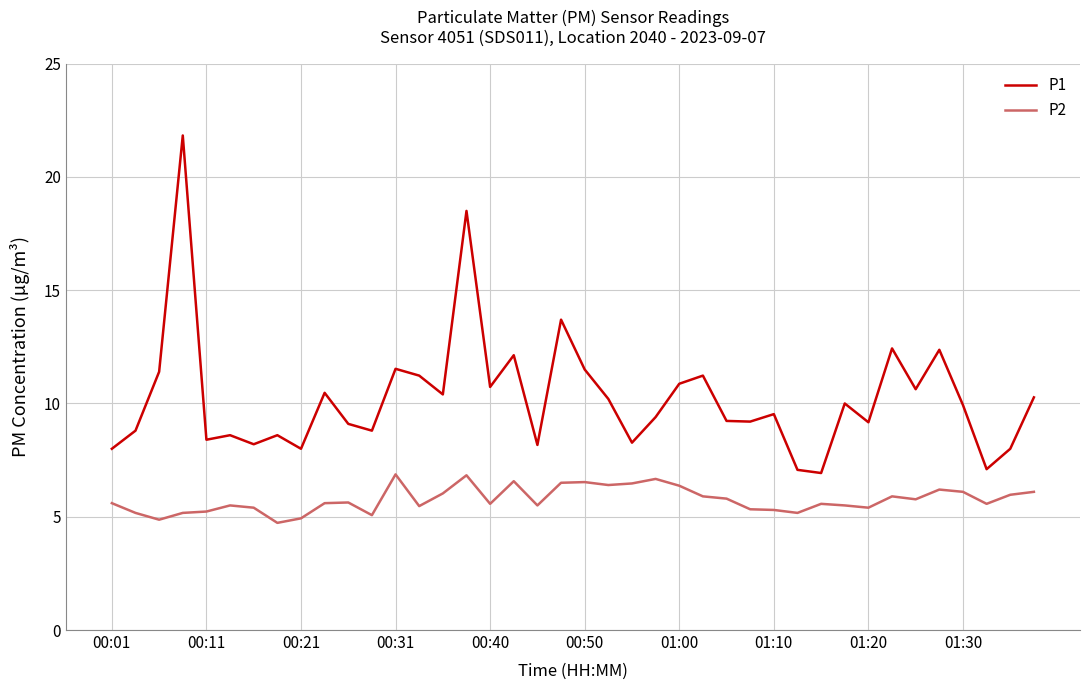

True or false: P2 and P1 cross at least once.

False